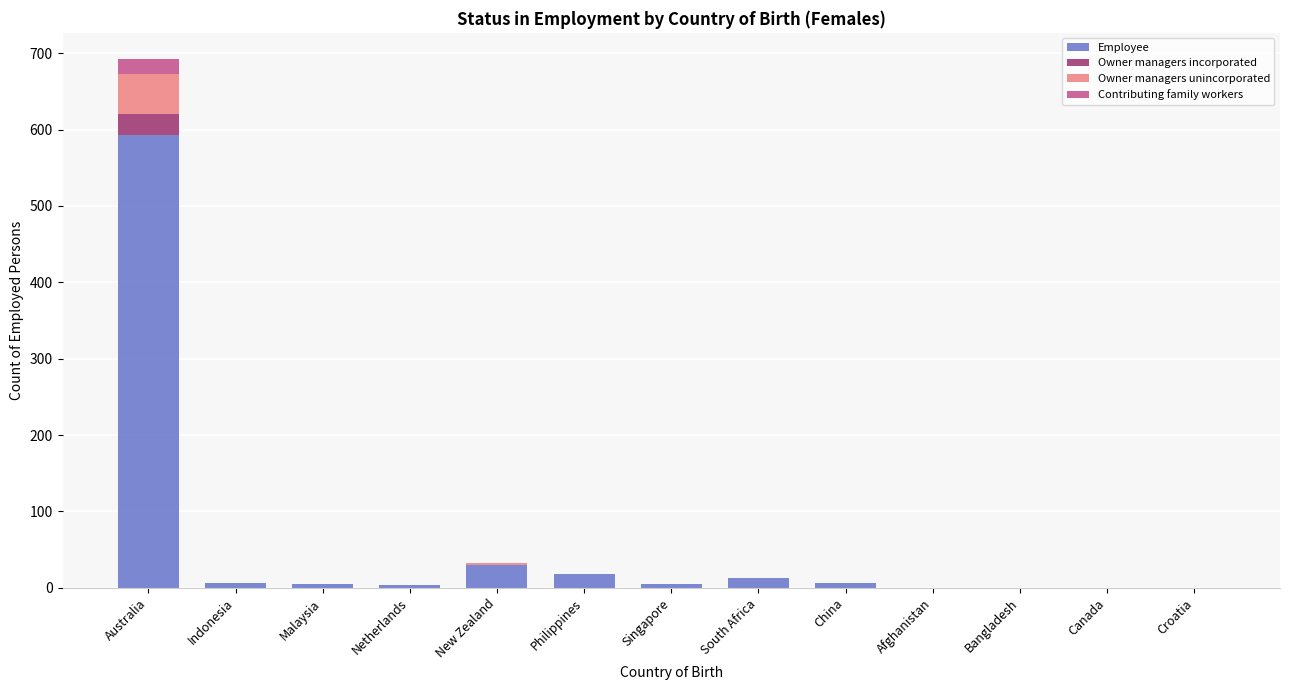

Does the chart contain stacked bars?

Yes